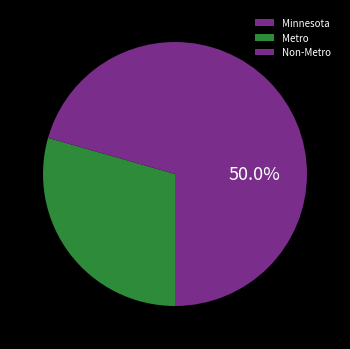

Rank the categories by value from lowest to highest.

Non-Metro, Metro, Minnesota